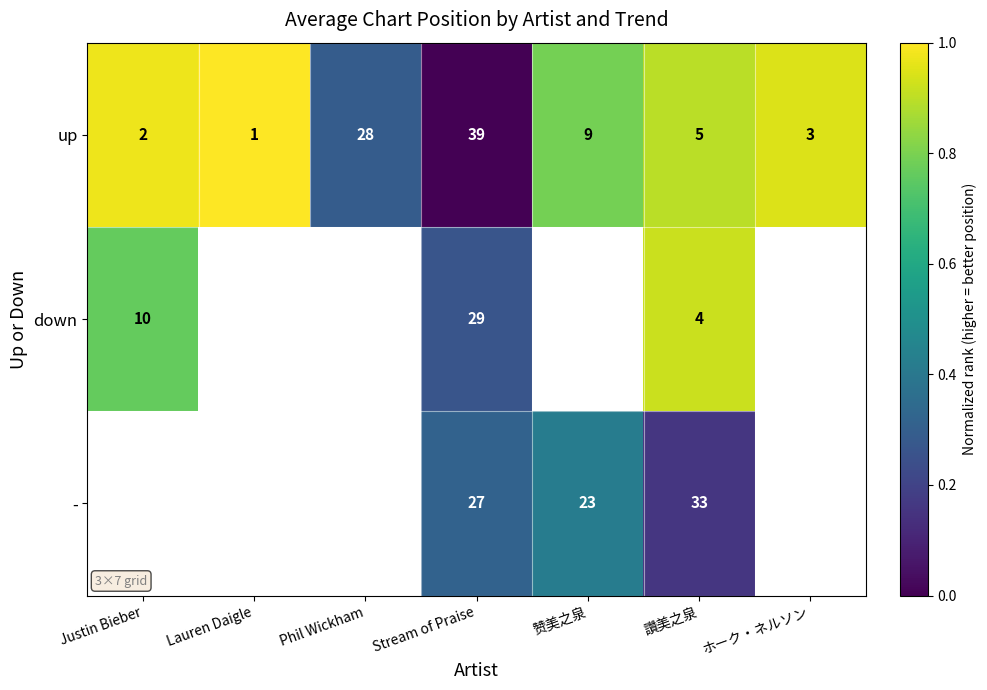

The - series shows 0.2 at 讚美之泉. True or false?

False